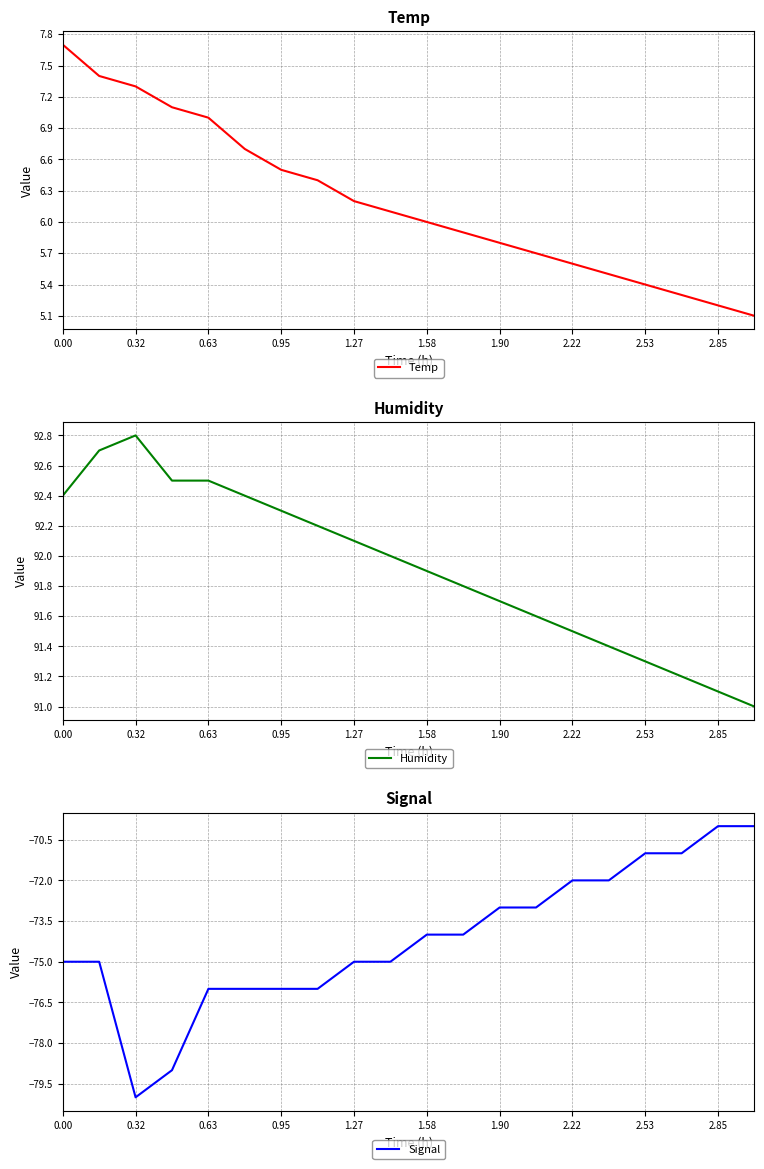

At which label is Temp closest to 6?

1.58